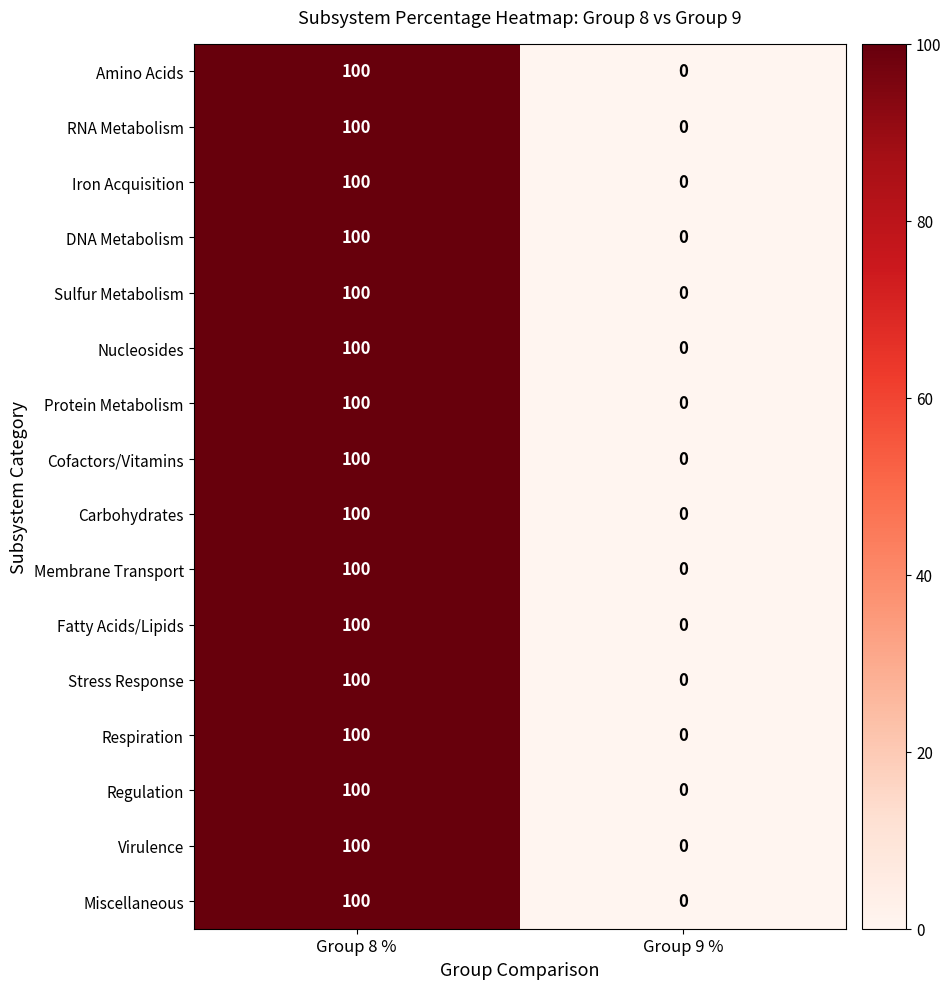

Is it true that Stress Response equals 159 at Group 8 %?

False